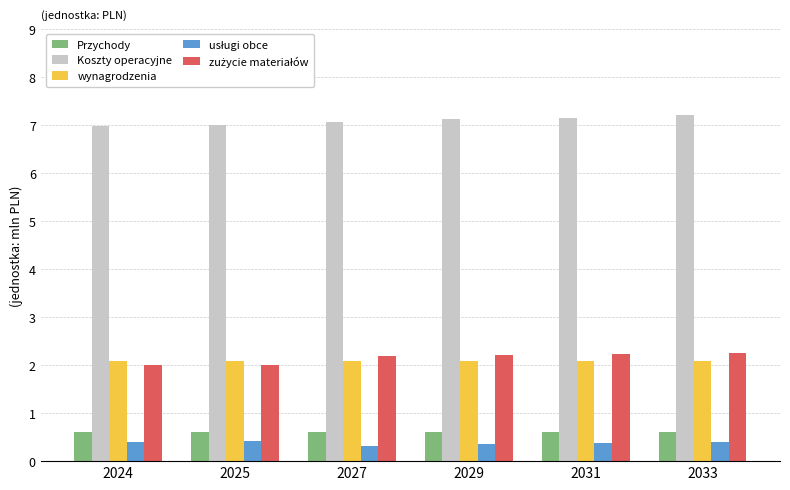

What is the value of the wynagrodzenia bar at the 2nd from the left?

2.1